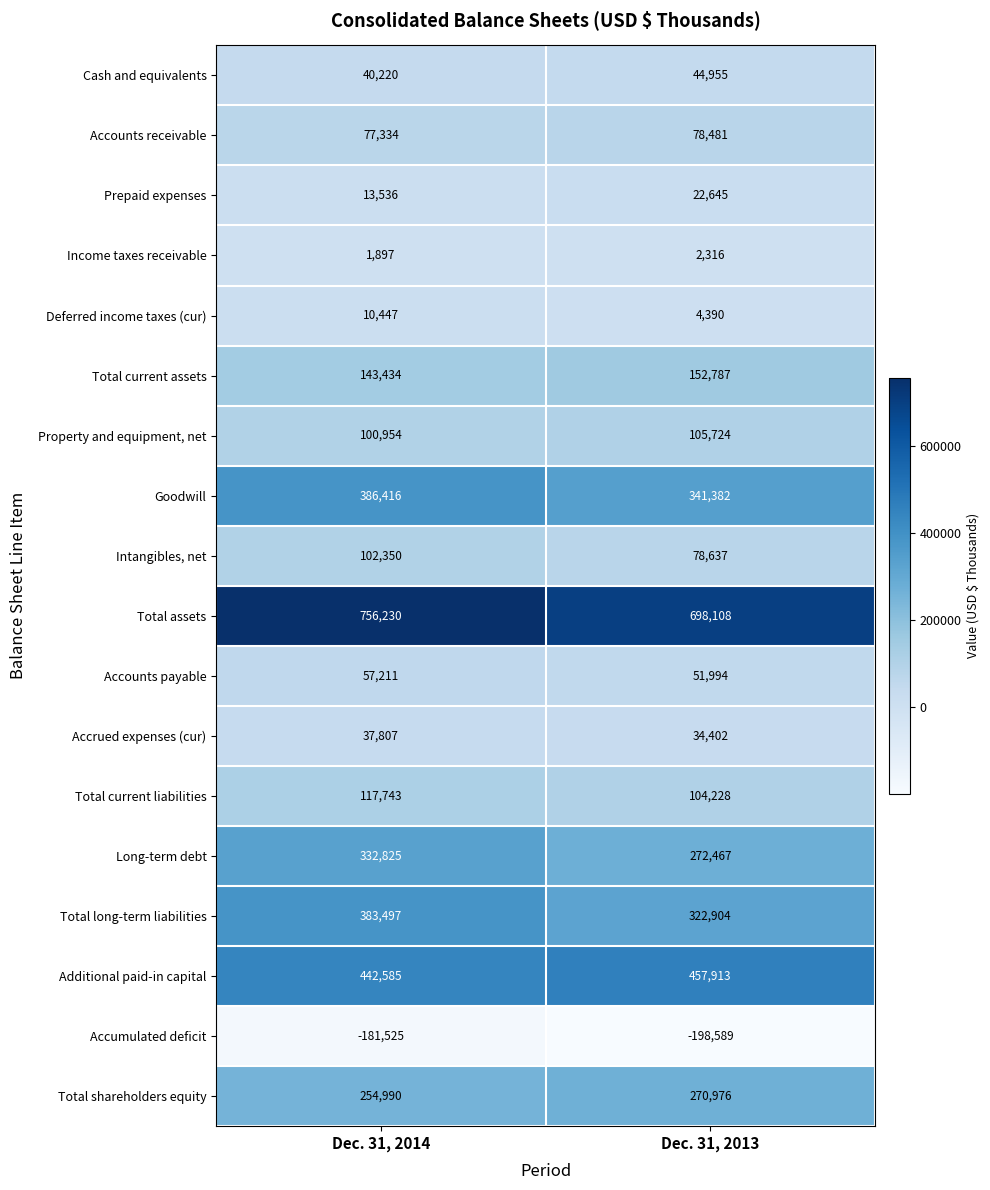

Is it true that Prepaid expenses equals 13536 at Dec. 31, 2014?

True